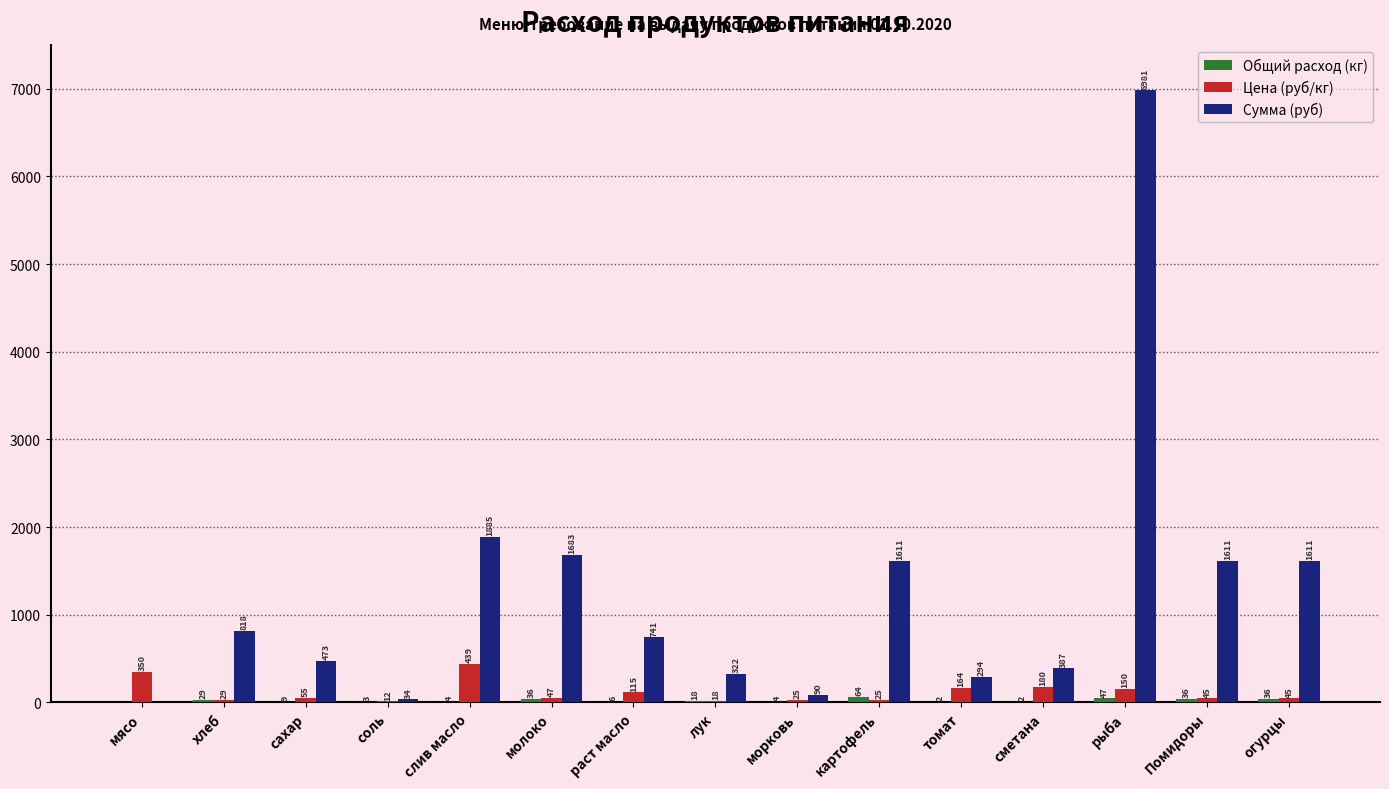

Is it true that Цена (руб/кг) equals 164.3 at томат?

True